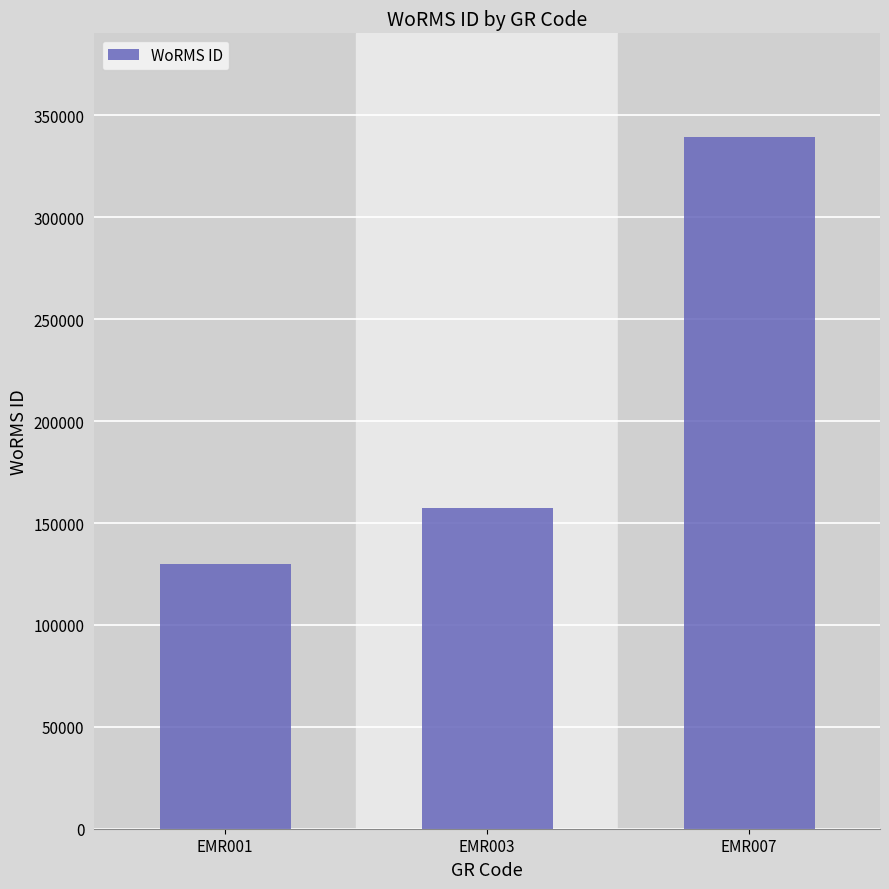

What is the approximate value at EMR003?

157392